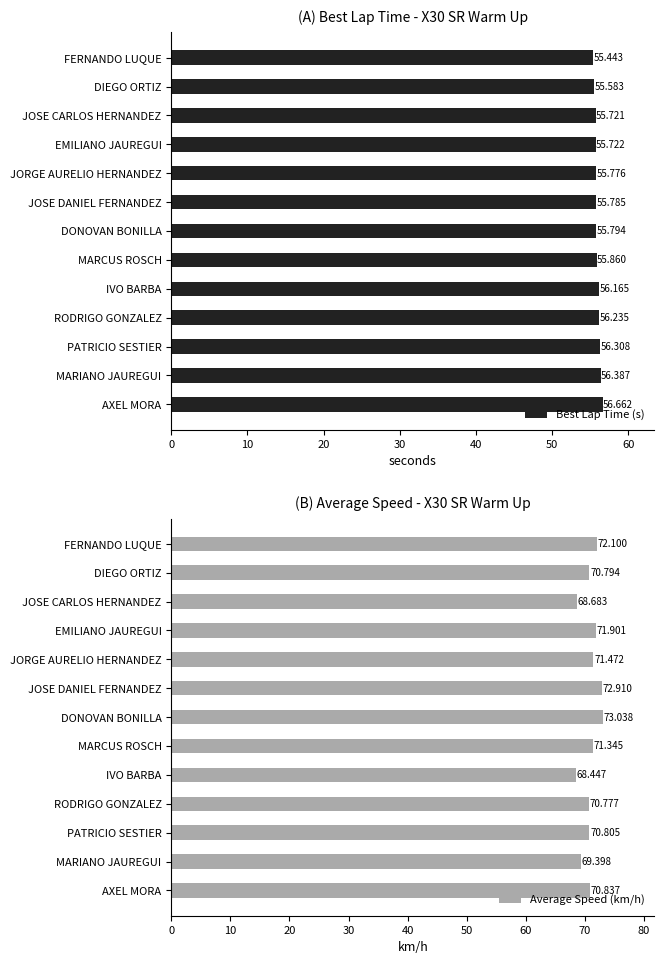

The Best Lap Time (s) series shows 29.3 at EMILIANO JAUREGUI. True or false?

False